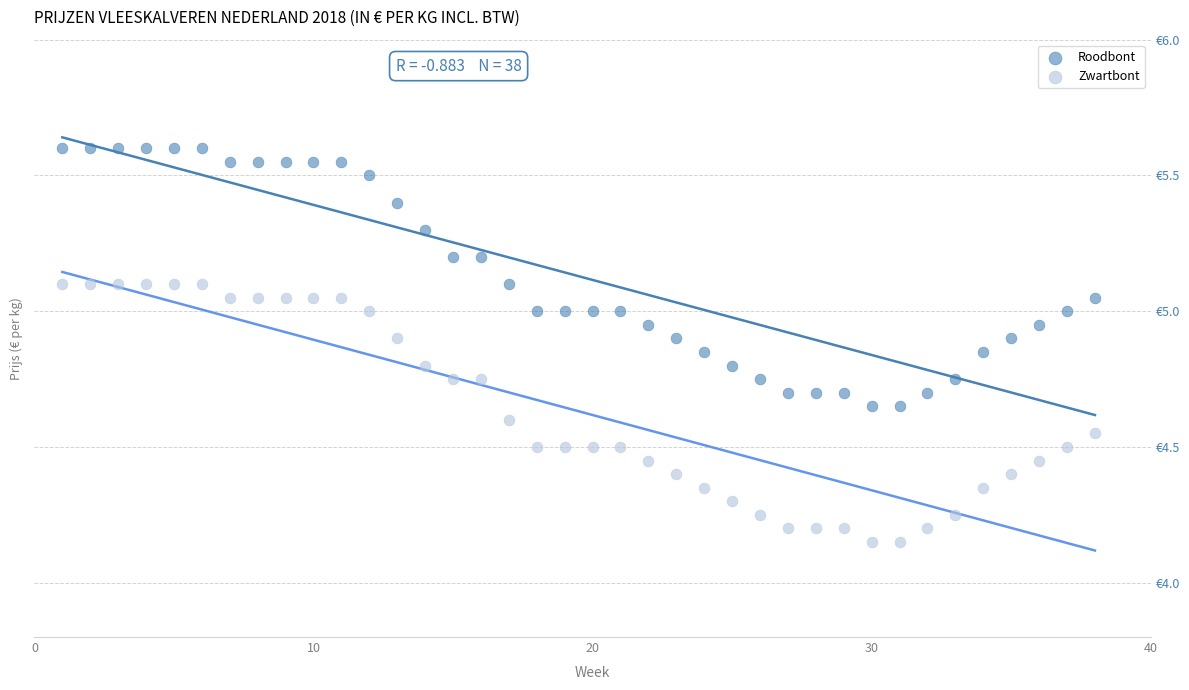

Which series contains the lowest Y value?

Zwartbont